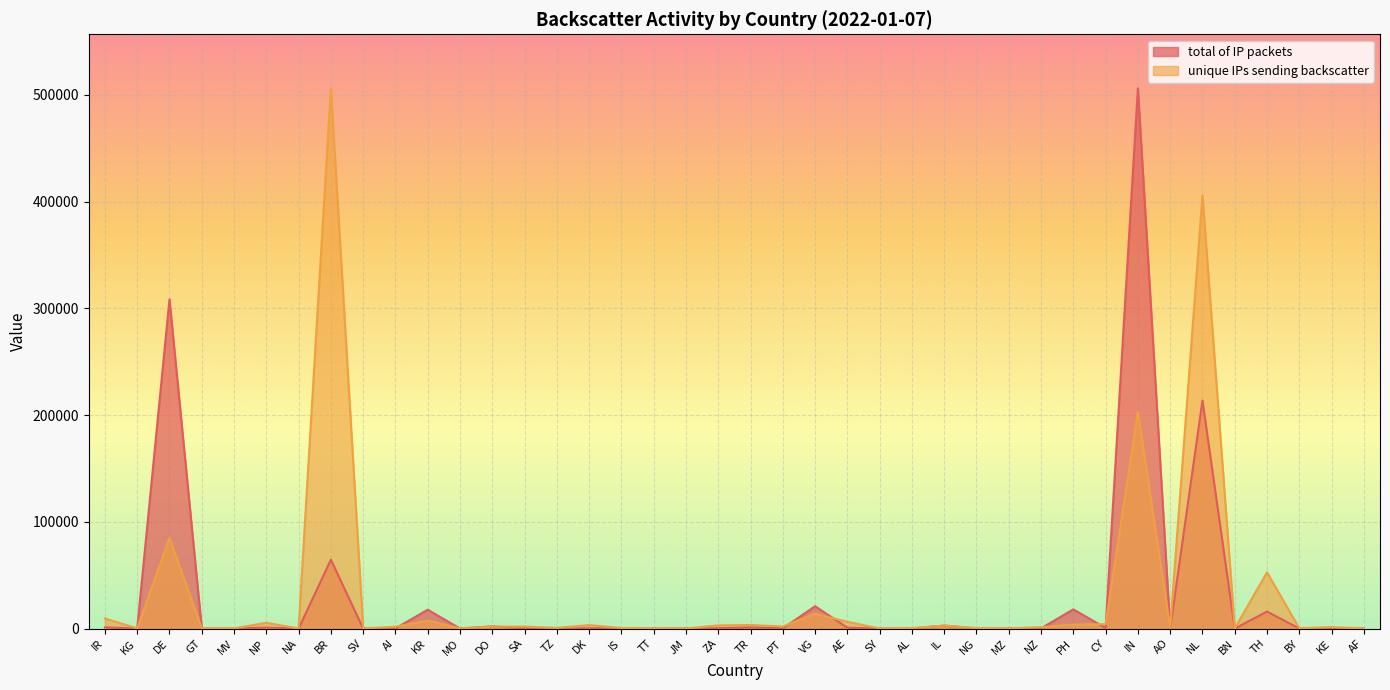

In total of IP packets, how many points are higher than both neighbors (excluding endpoints)?

14